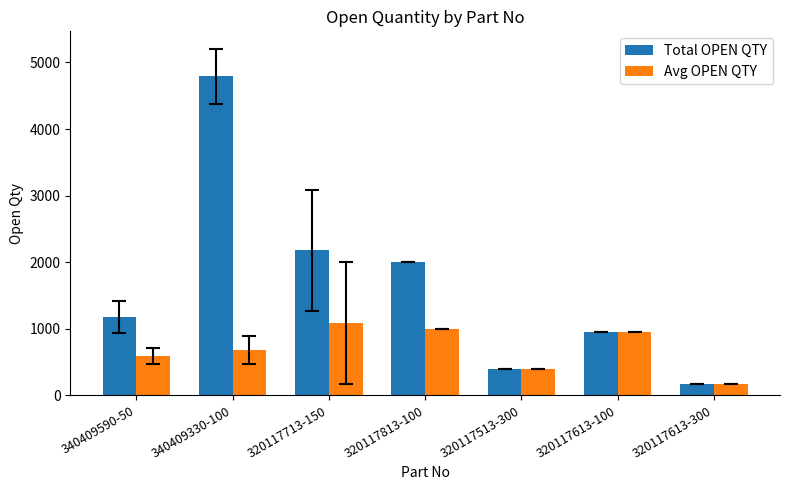

Which series changed the most between 340409330-100 and 320117513-300?

Total OPEN QTY